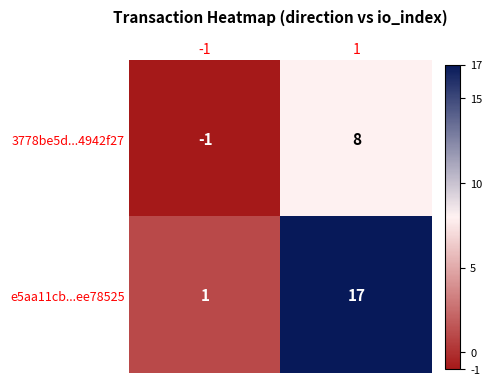

List the series in order of their peak value, highest first.

e5aa11cb...ee78525, 3778be5d...4942f27